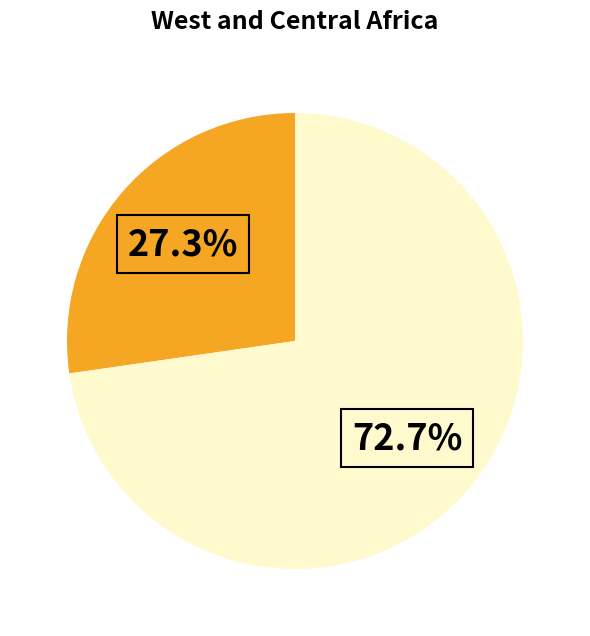

How many segments does this pie chart have?

2